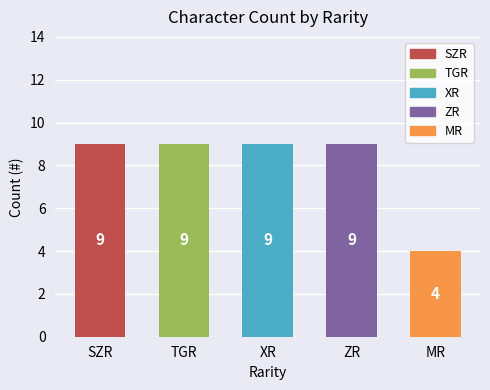

What is the value of the 2nd bar from the left?

9